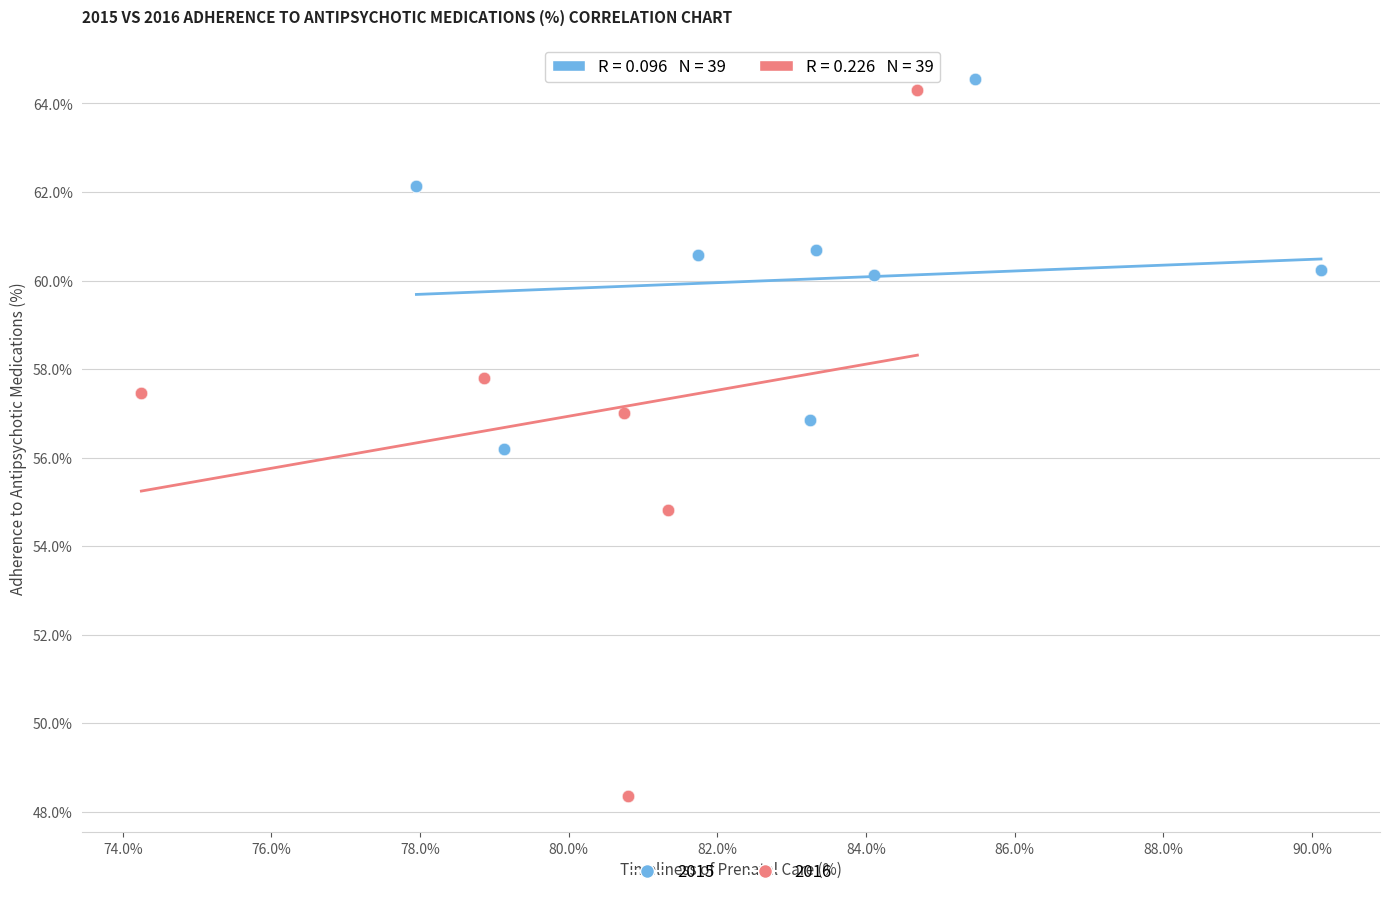

What are all the series names shown in the legend?

2015, 2016